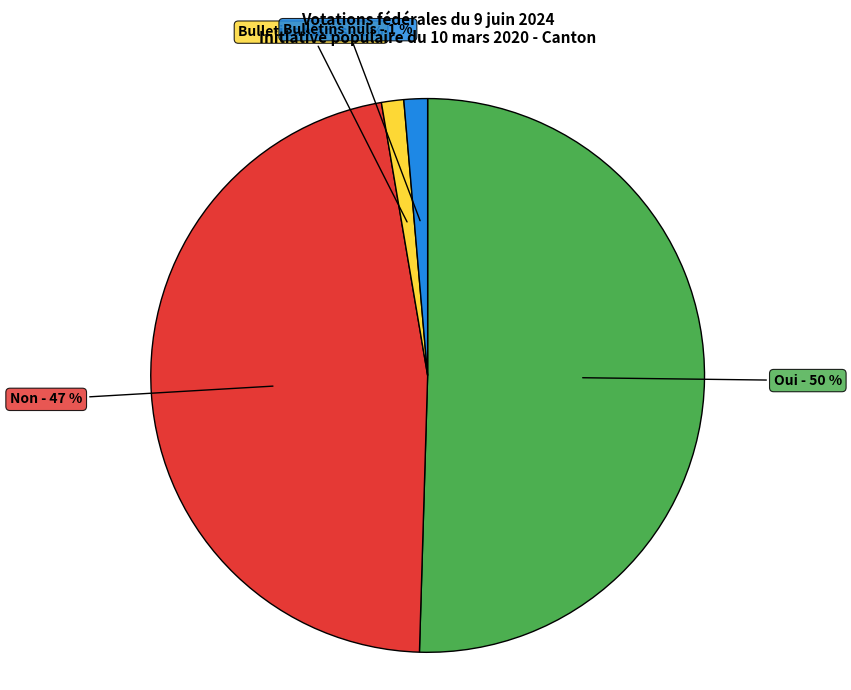

How many slices are in this pie chart?

4